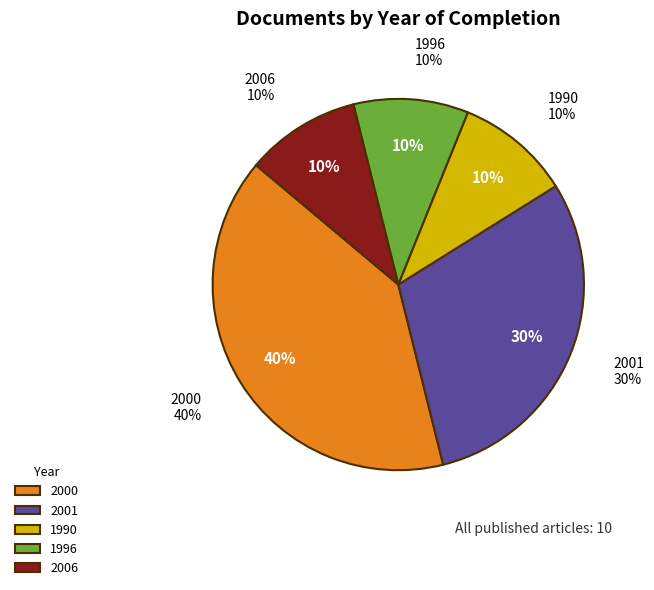

What is the change in value from 2001 to 2006?

-2